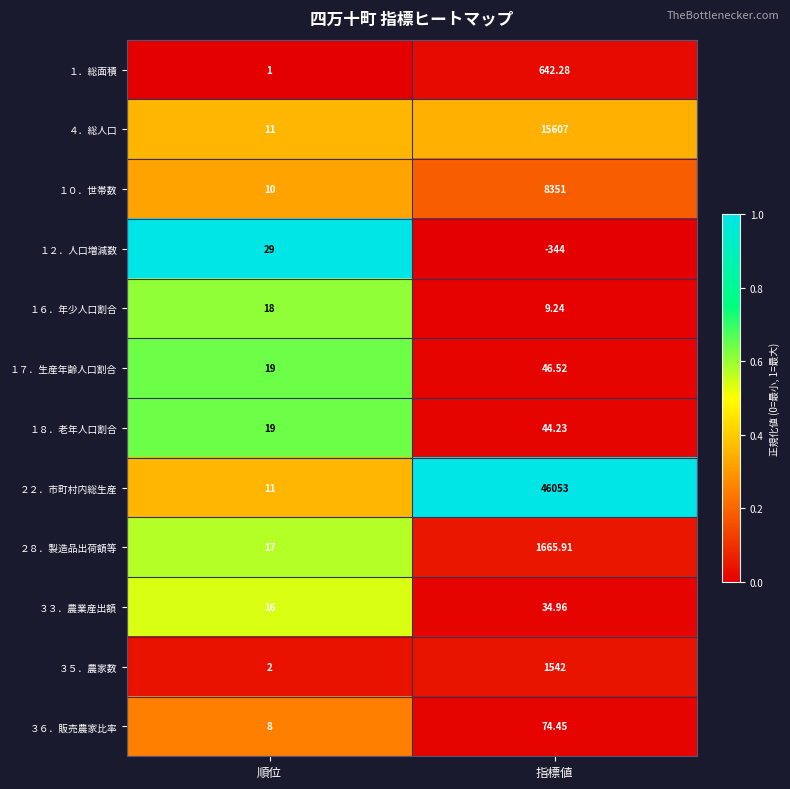

What is the spread (max minus min) of values at 指標値?

46397.0